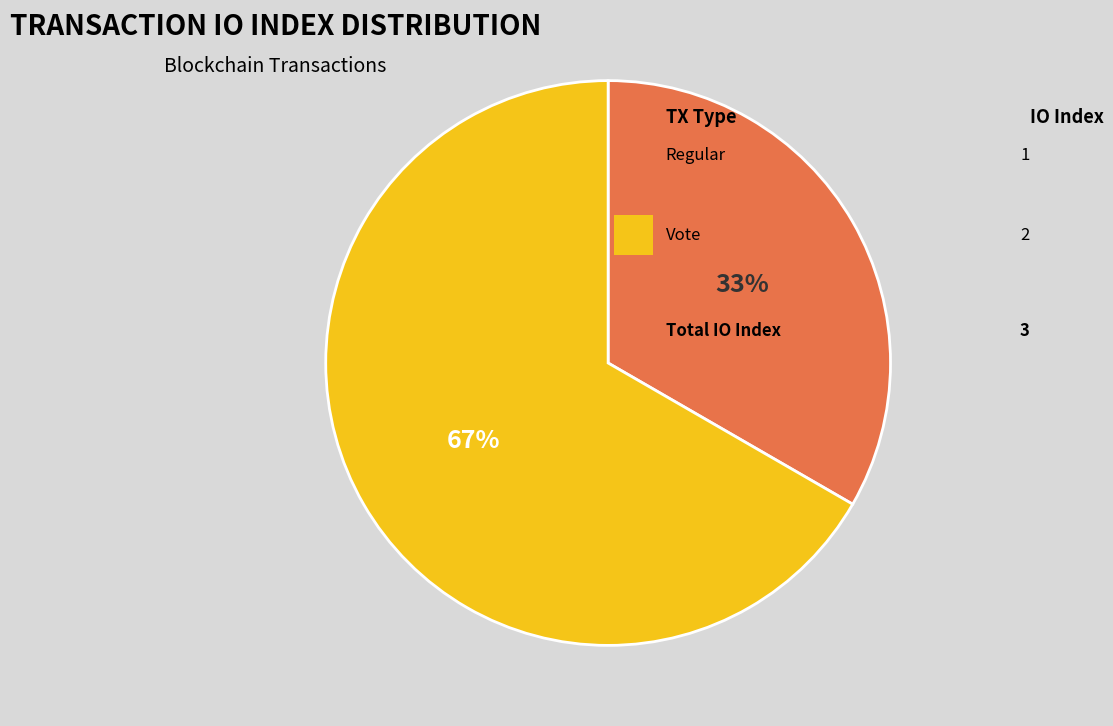

How many segments does this pie chart have?

2